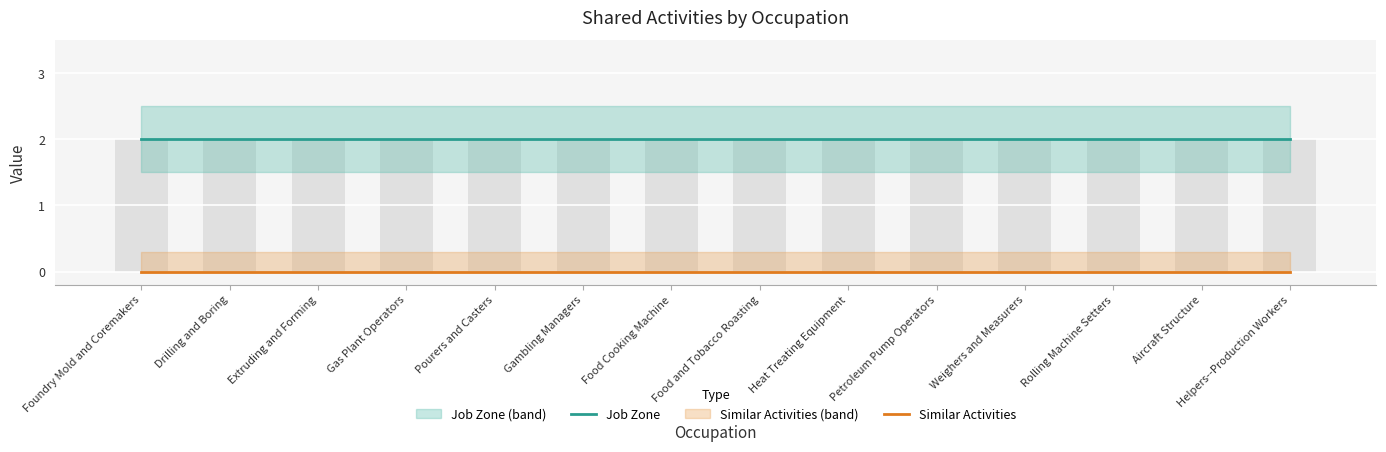

What is the label of the 12th bar from the right?

Extruding and Forming